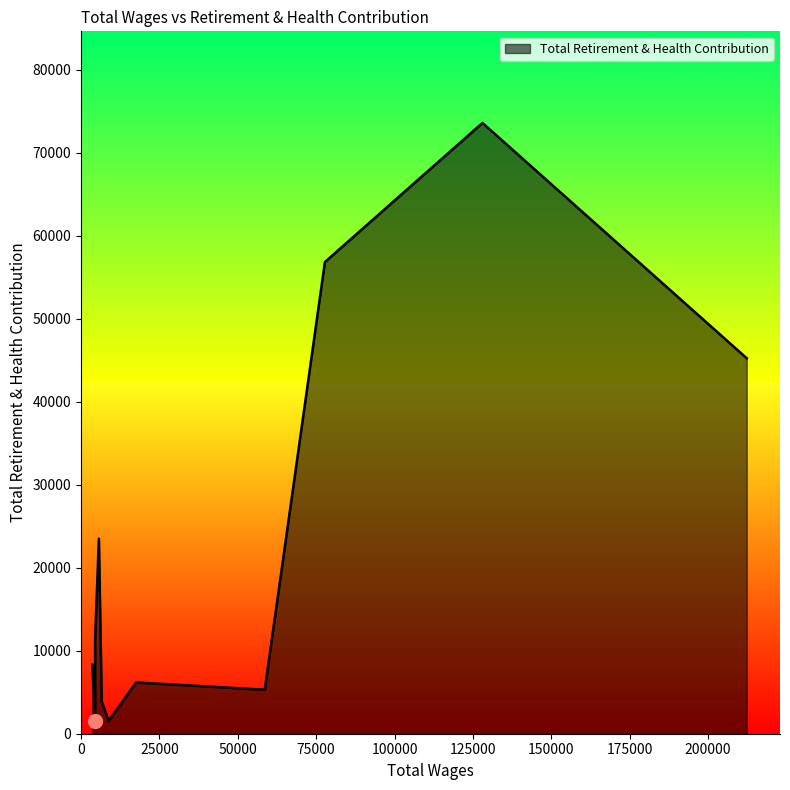

What is the approximate value at 212356.0, to the nearest 100?

45300